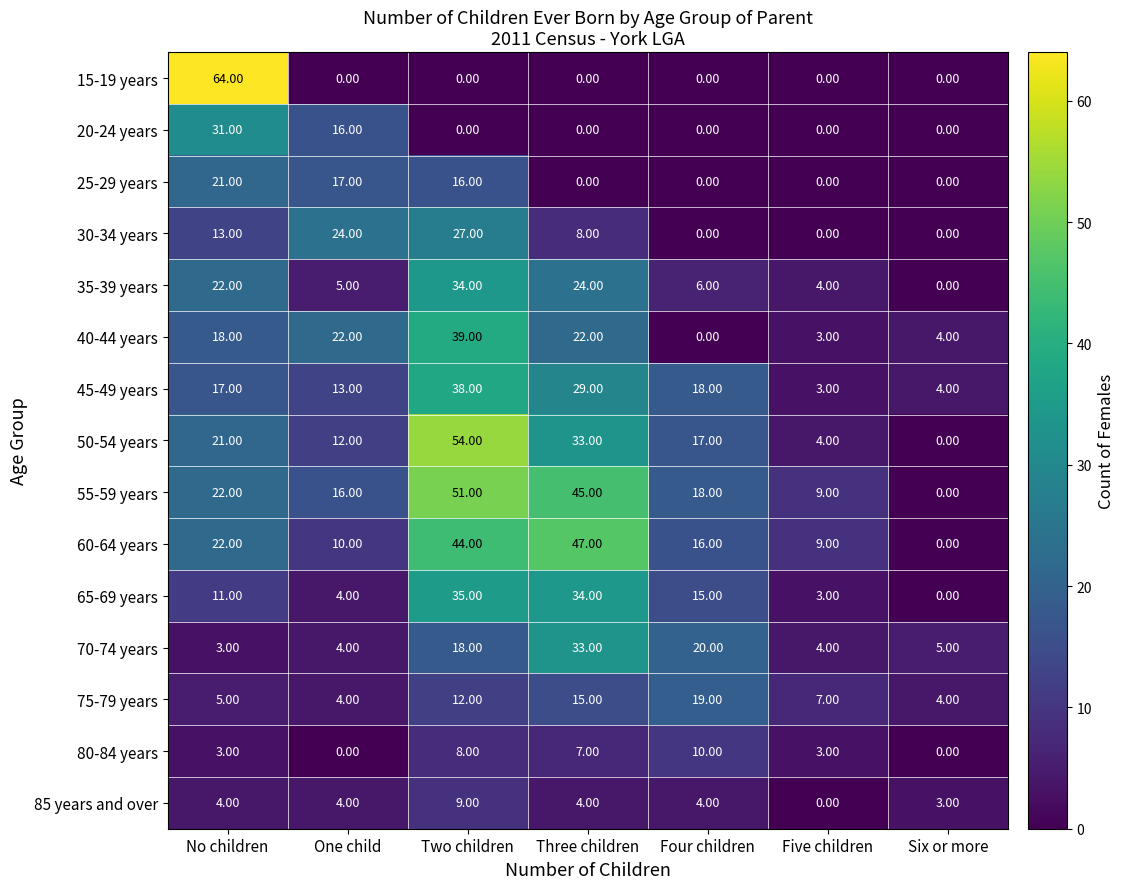

What is the difference between the highest and lowest values at One child?

24